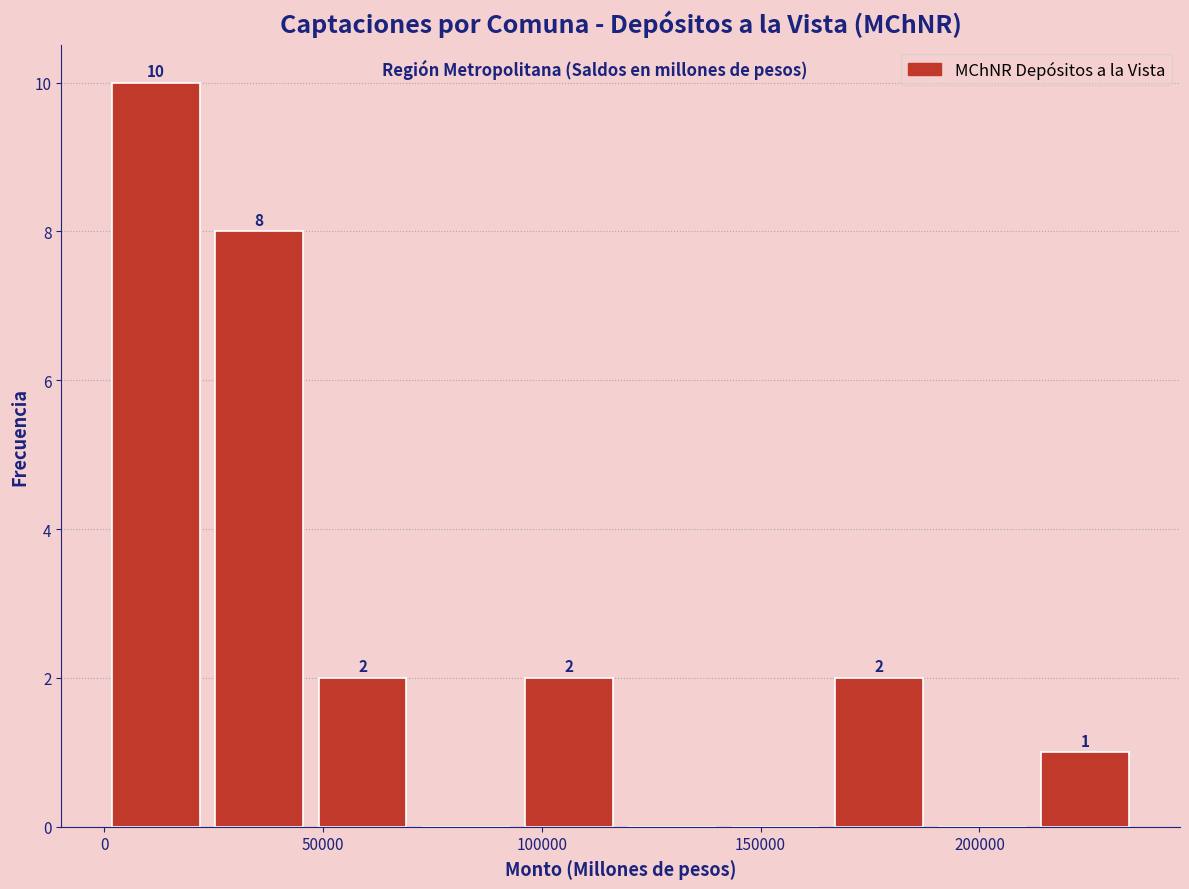

Over which range of the x-axis is the bar tallest?

0 to 25000